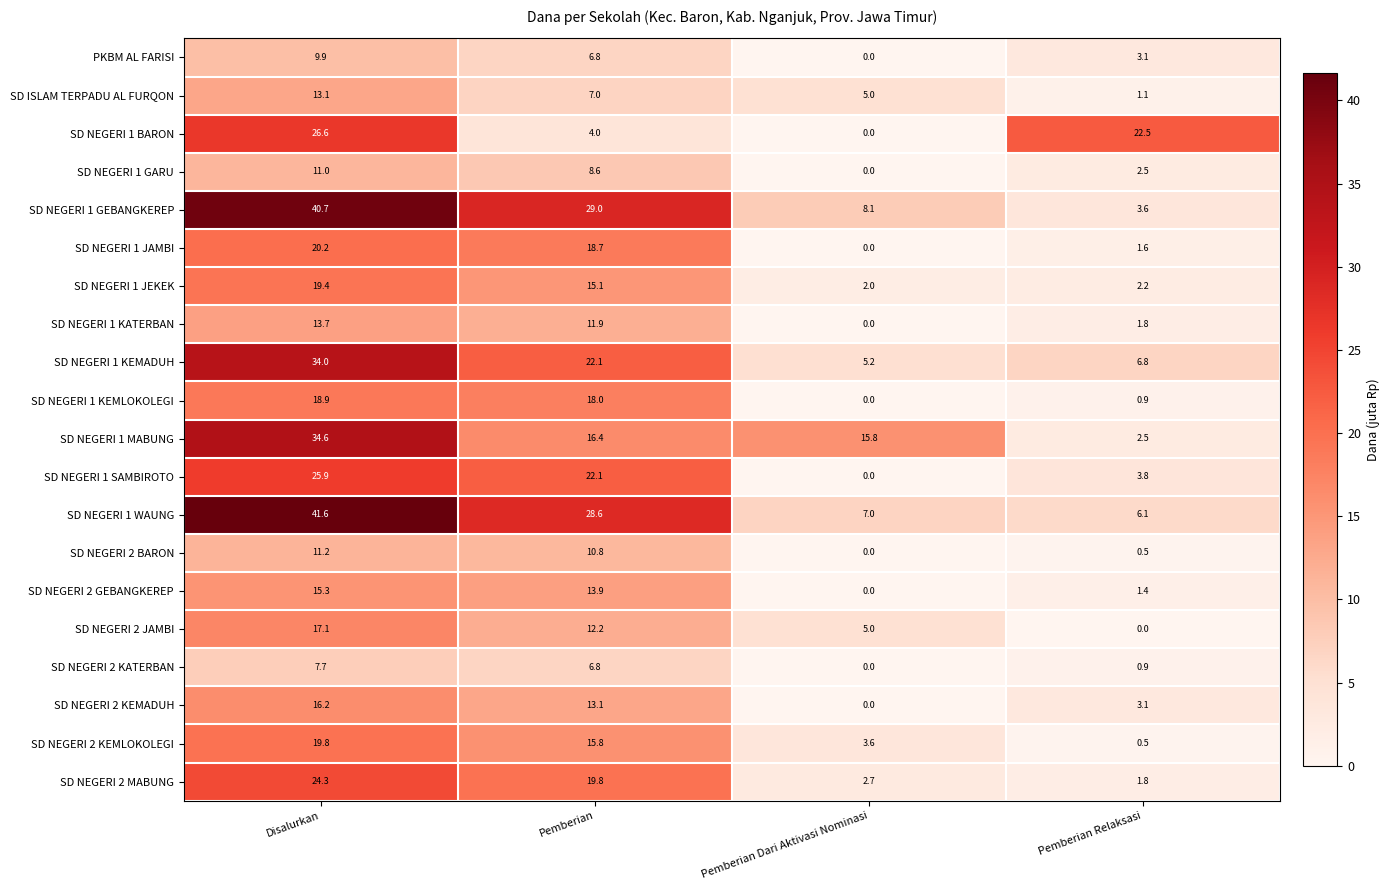

True or false: SD NEGERI 1 JEKEK has a value of 19.4 at Disalurkan.

True